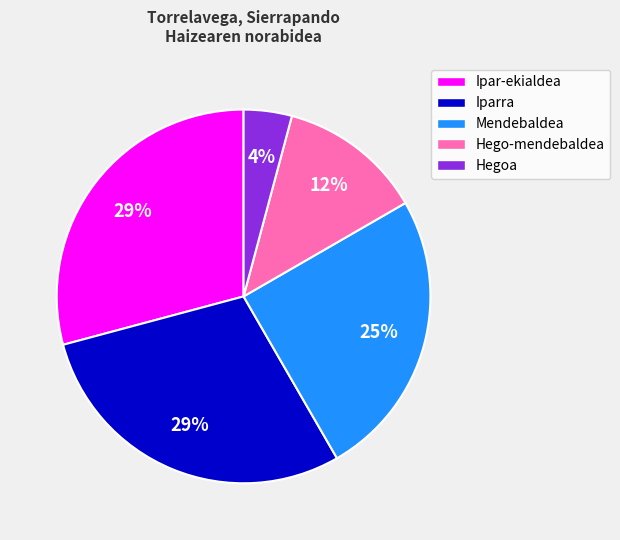

Is the sum of Mendebaldea and Hegoa greater than half?

No